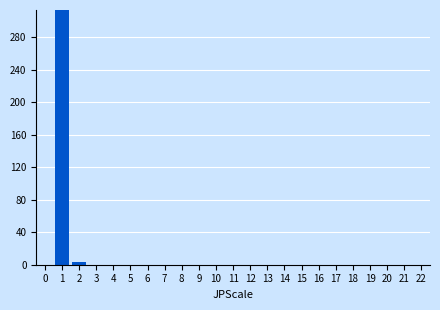

Reading left to right, what are all the values shown in this chart?

0=0	1=313	2=3	3=0	4=0	5=0	6=0	7=0	8=0	9=0	10=0	11=0	12=0	13=0	14=0	15=0	16=0	17=0	18=0	19=0	20=0	21=0	22=0